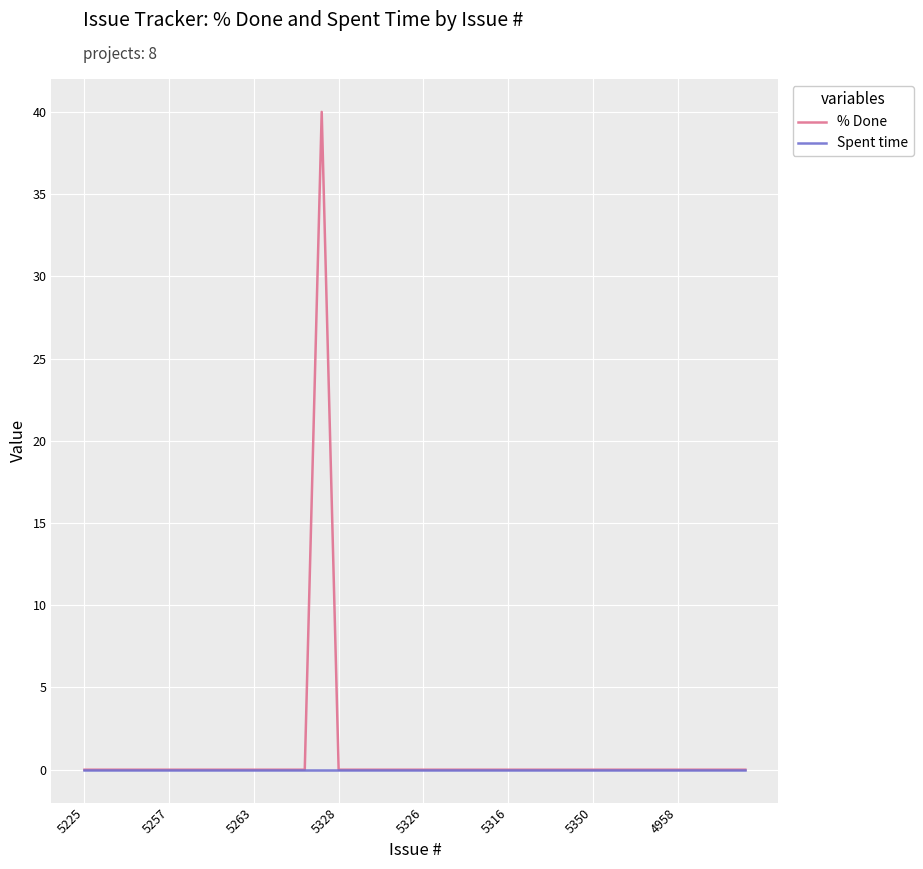

Which series has the largest range (max minus min)?

% Done